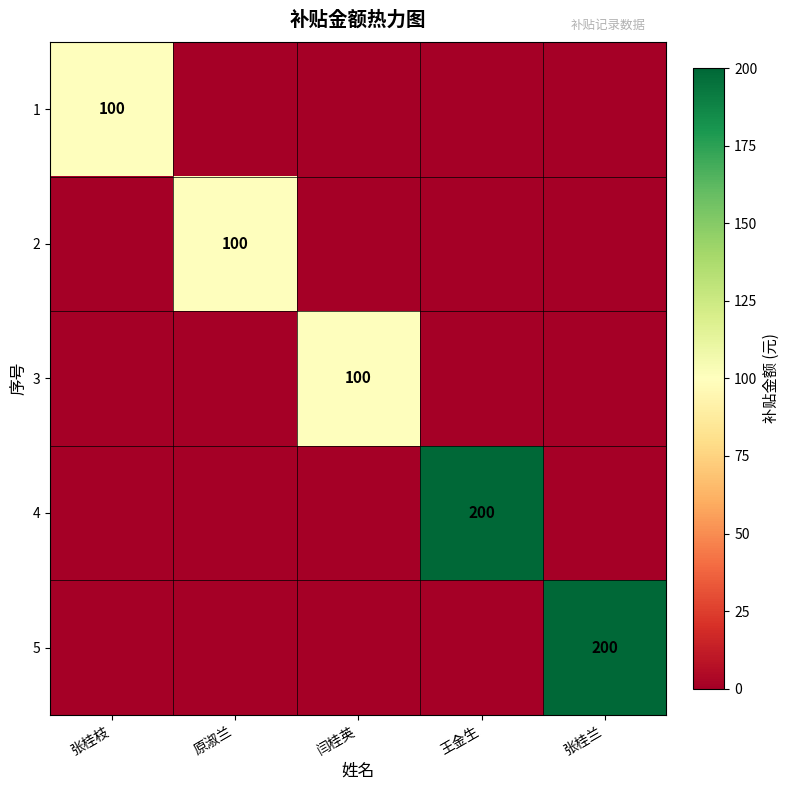

Rank the categories by 2 value from highest to lowest.

原淑兰, 张桂枝, 闫桂英, 王金生, 张桂兰